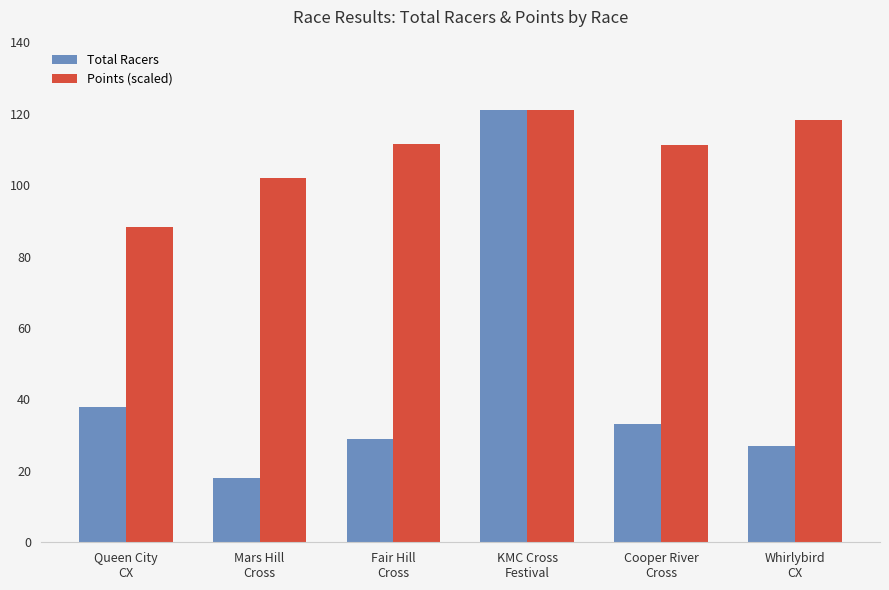

How many data points does each series have?

6